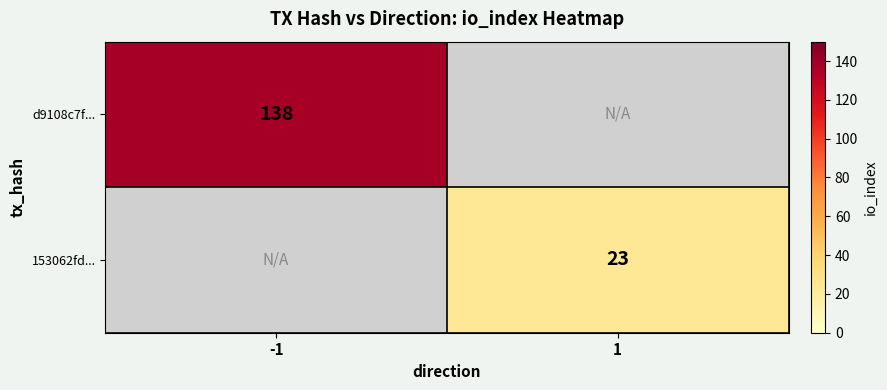

Between 1 and -1, which is larger?

-1